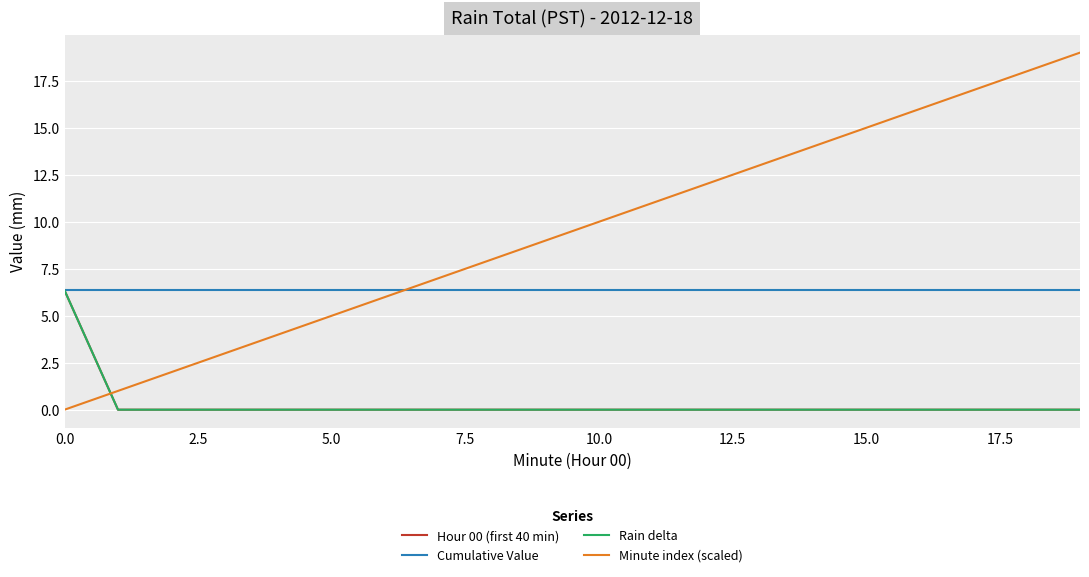

How many lines are shown in the chart?

4